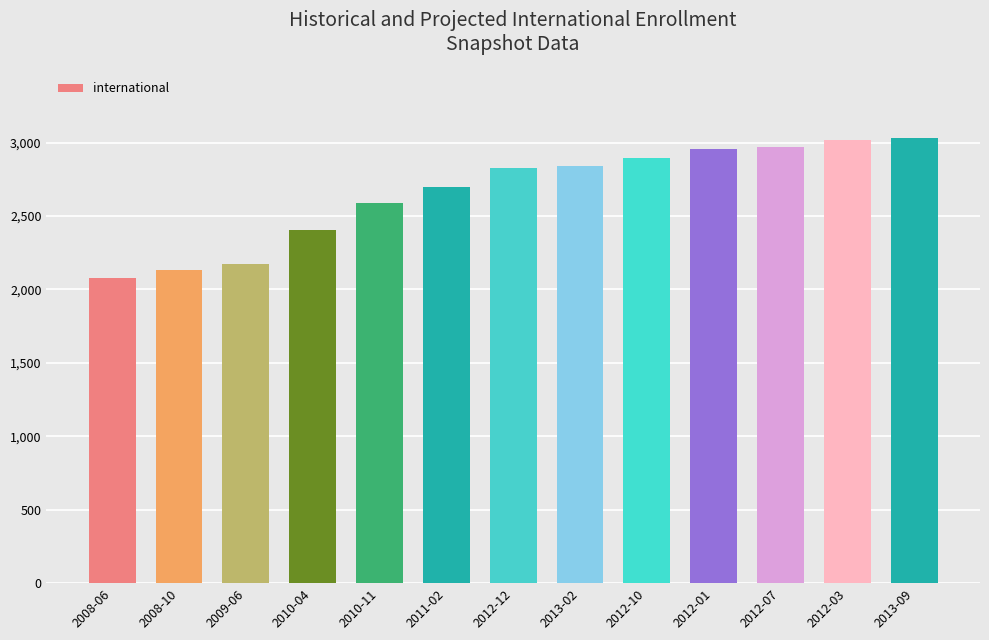

Approximately how many times larger is the value at 2012-01 compared to 2010-04?

1.2